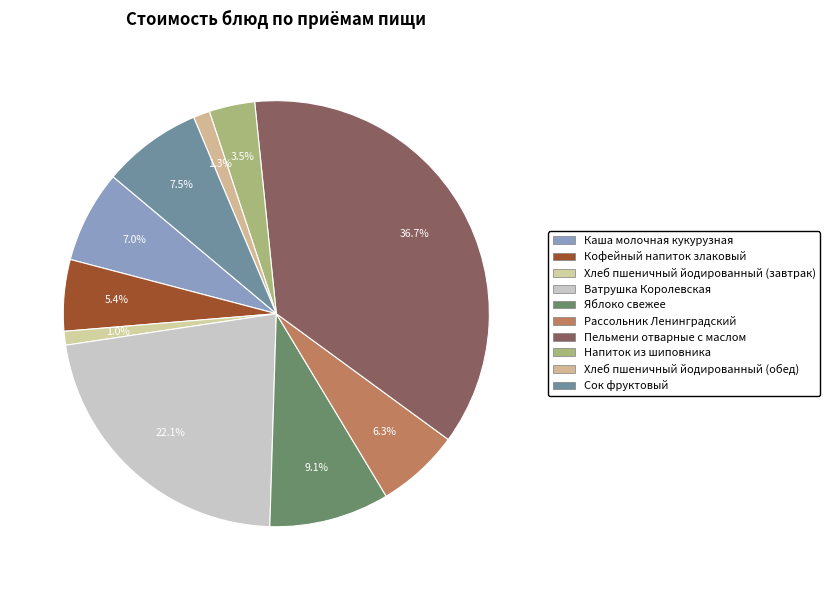

True or false: Хлеб пшеничный йодированный (обед) accounts for 1% of the total.

True